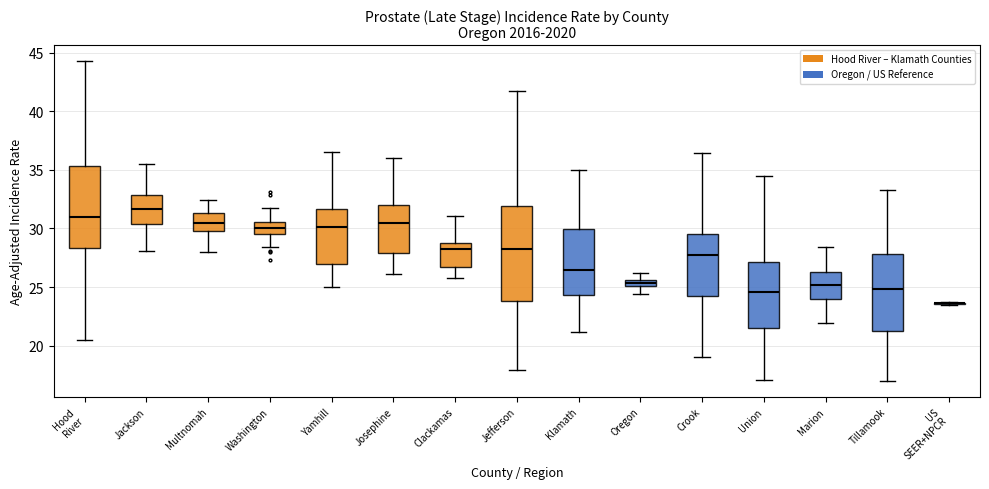

Which box is the tallest, from its lower edge to its upper edge?

Jefferson